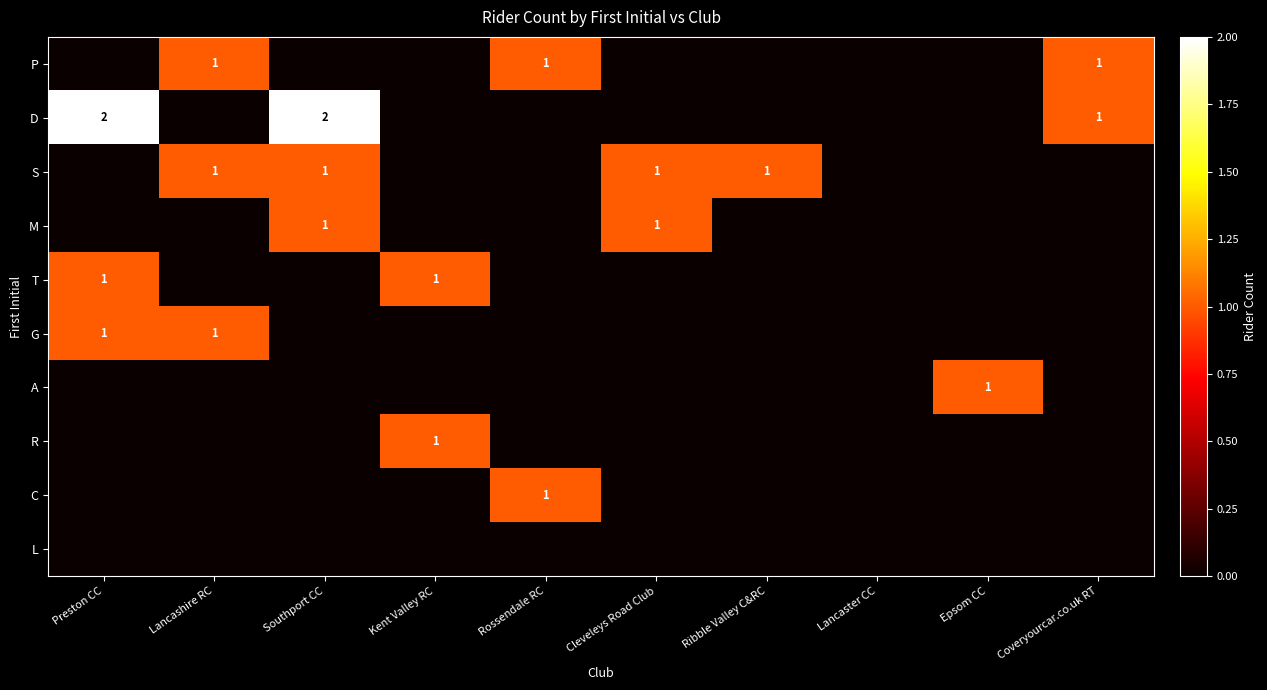

The value of C at Rossendale RC is 1. True or false?

True